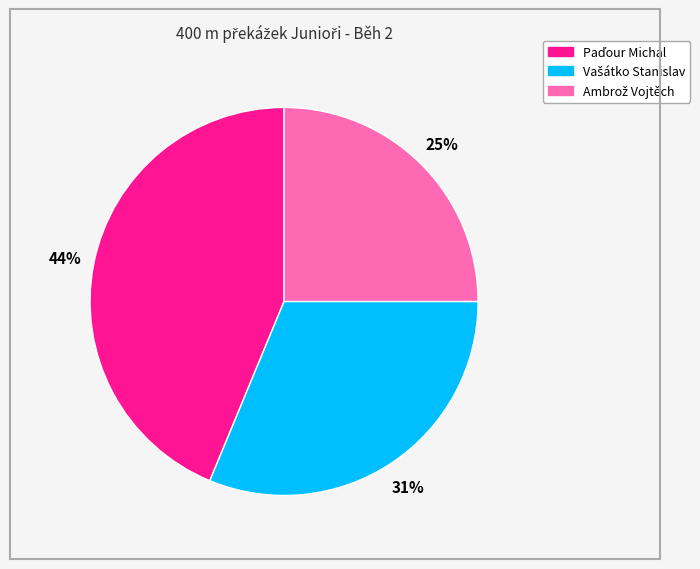

Is there any slice that represents more than half of the pie?

No